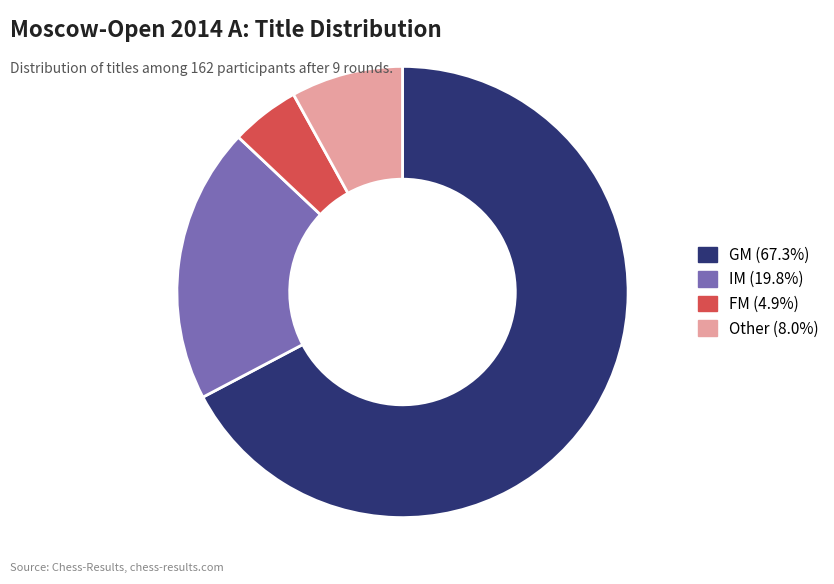

Is the sum of Other (8.0%) and FM (4.9%) greater than half?

No